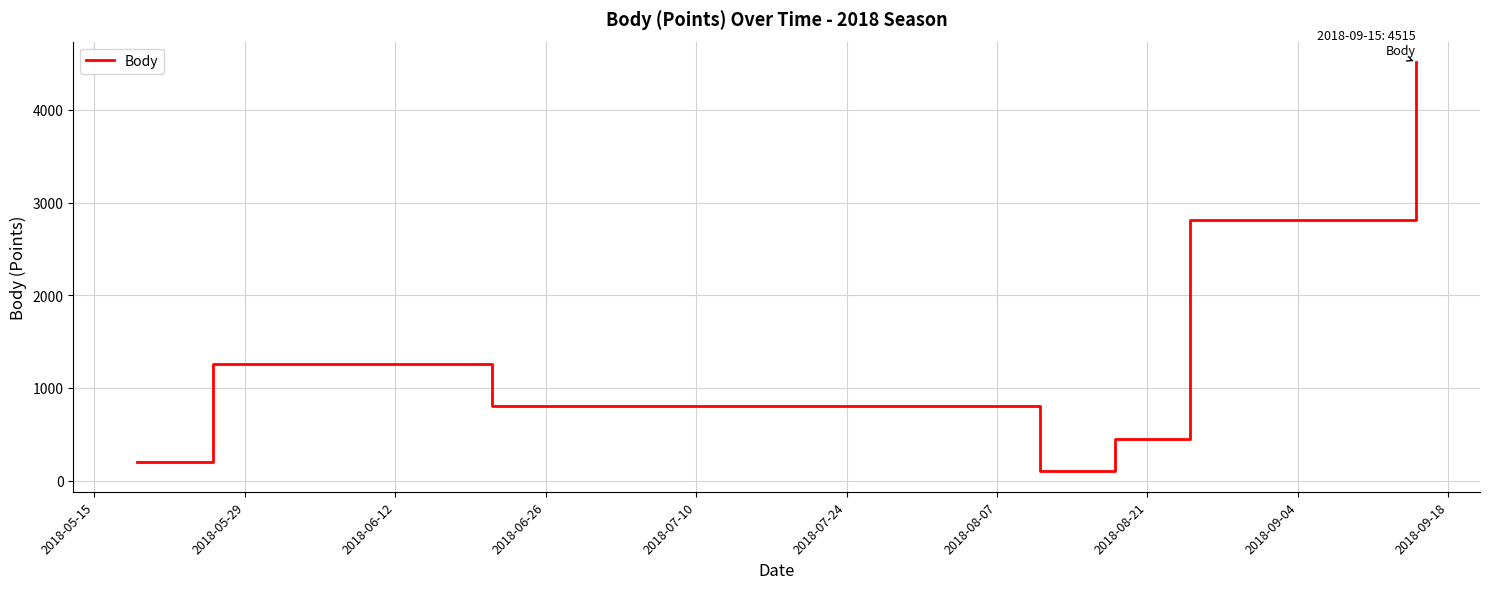

How many interior local valleys (lower than both neighbors) does the data have?

1